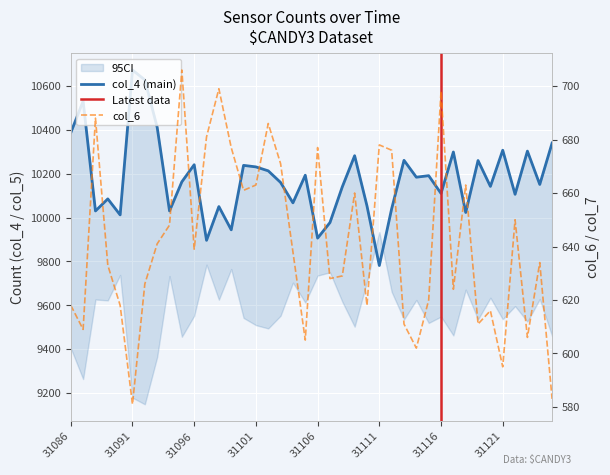

What is the sum of all col_6 values?

25667